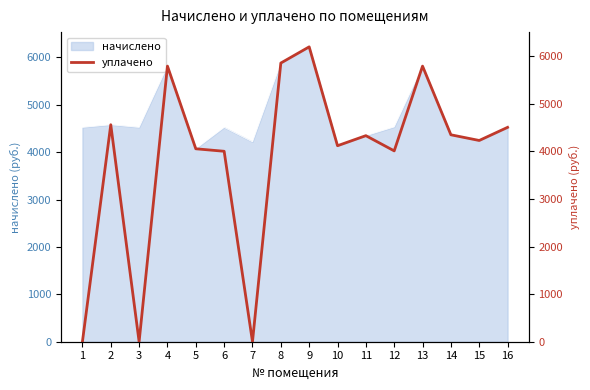

What is the maximum value for начислено?

6223.7